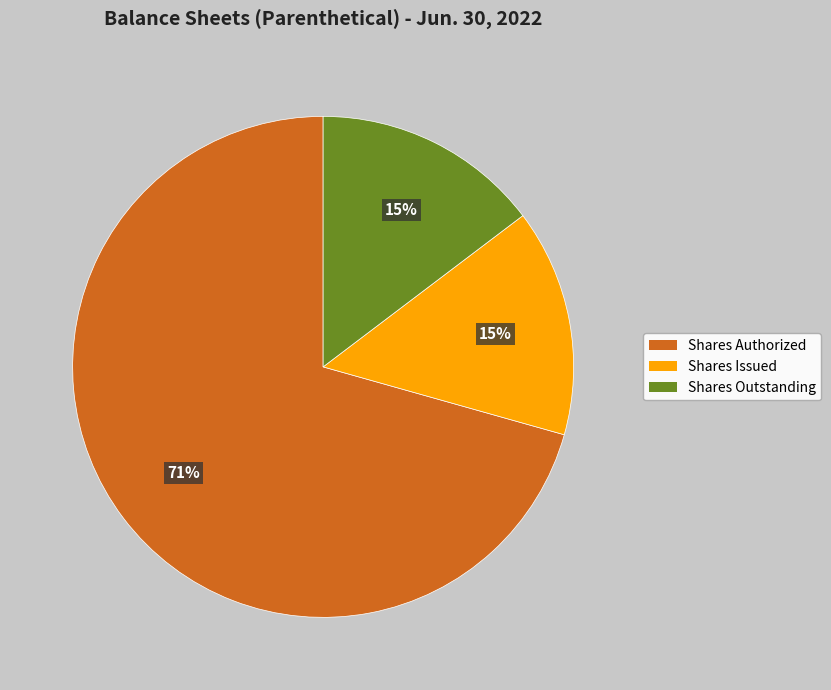

Count the number of slices in the pie.

3